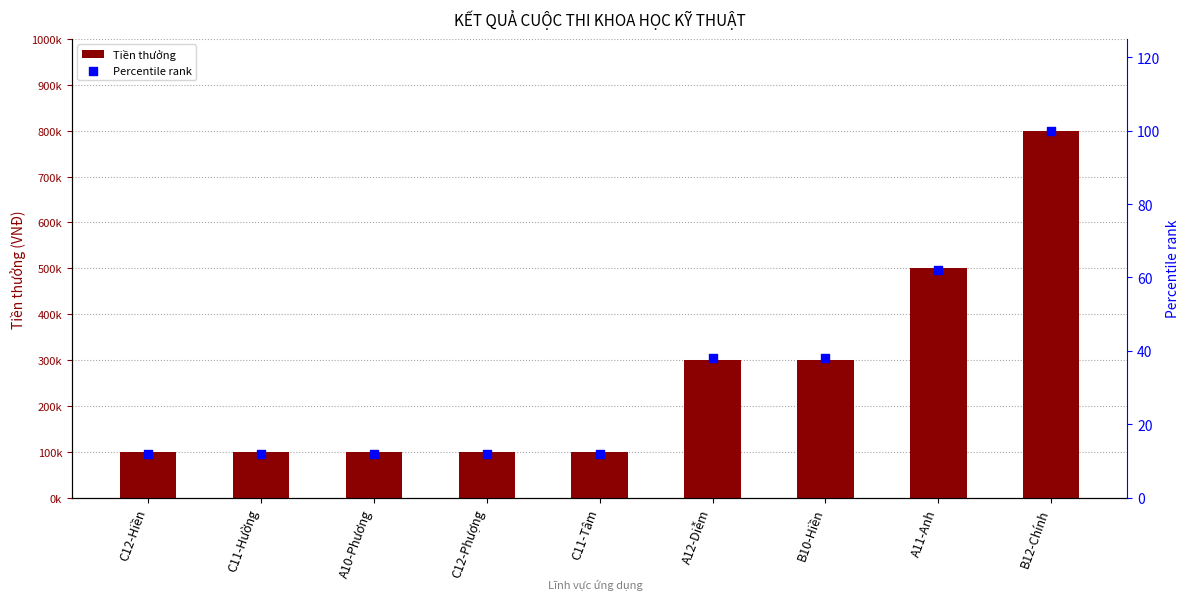

What is the total value across all series at A11-Anh?

500062